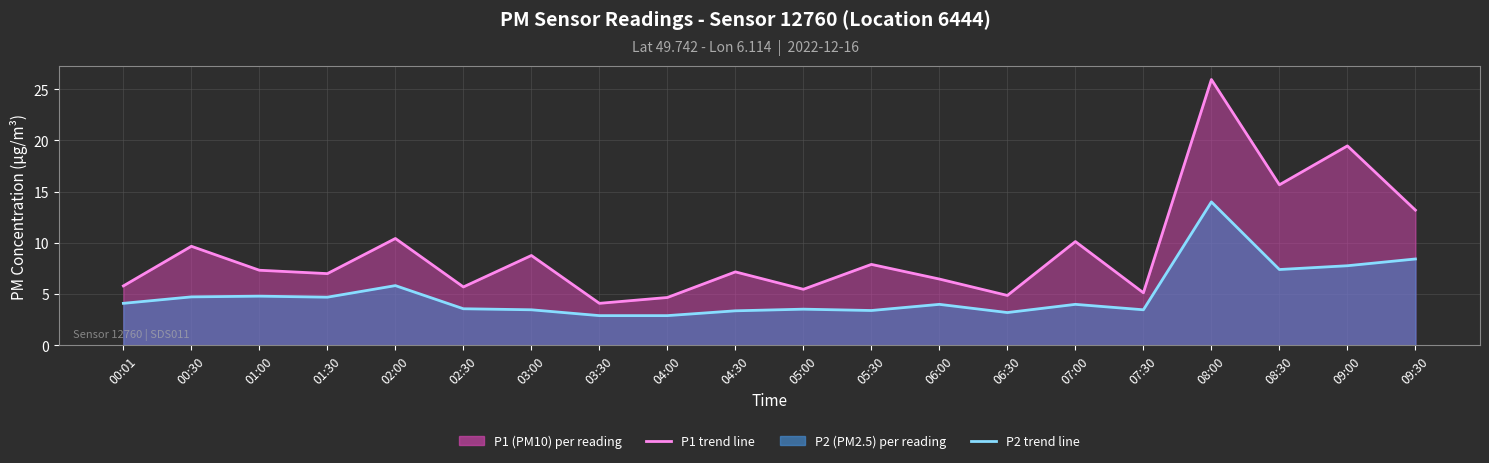

At which category does the chart reach its peak across all series?

08:00